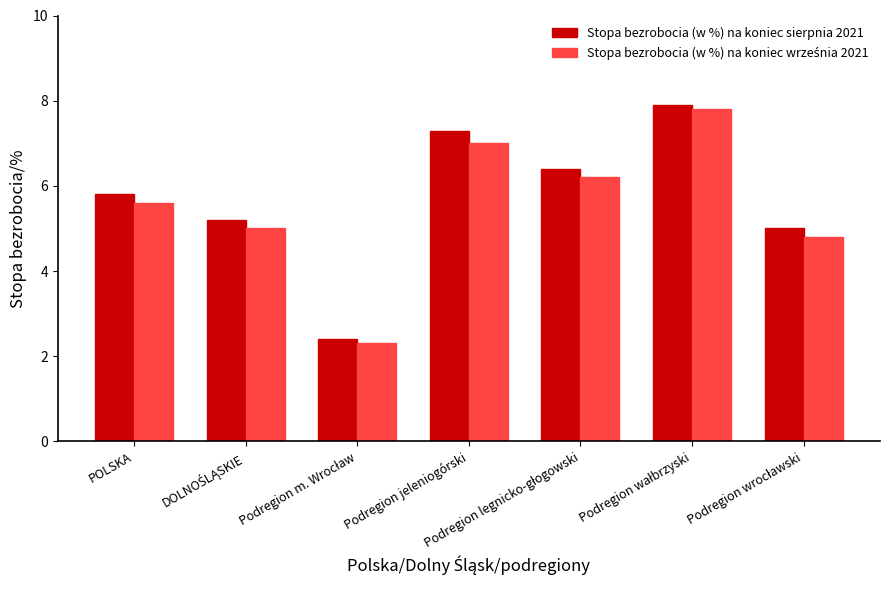

At how many categories does at least one series exceed 3?

6